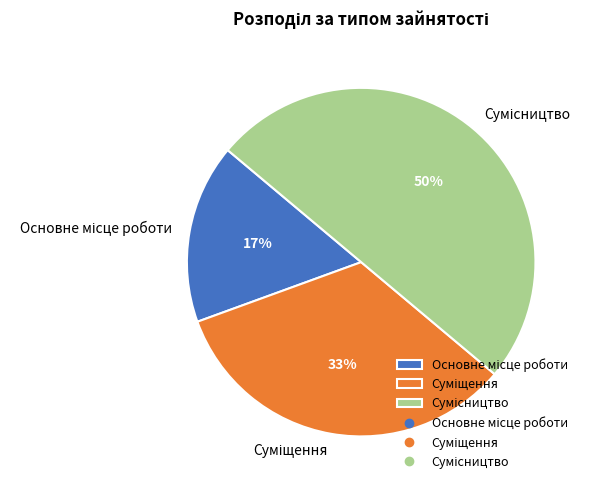

To the nearest percent, what is the average slice percentage?

33%